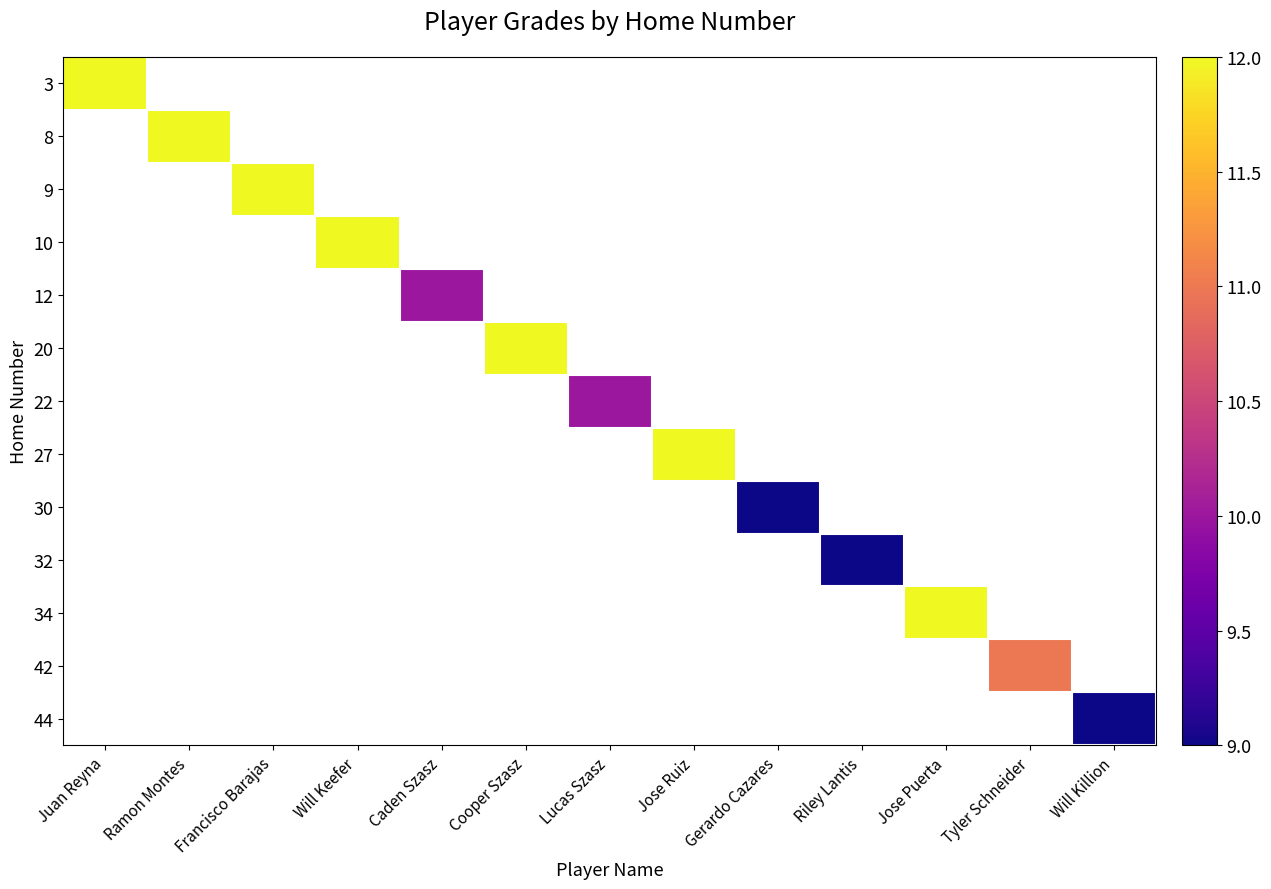

Count the number of data series in this chart.

13